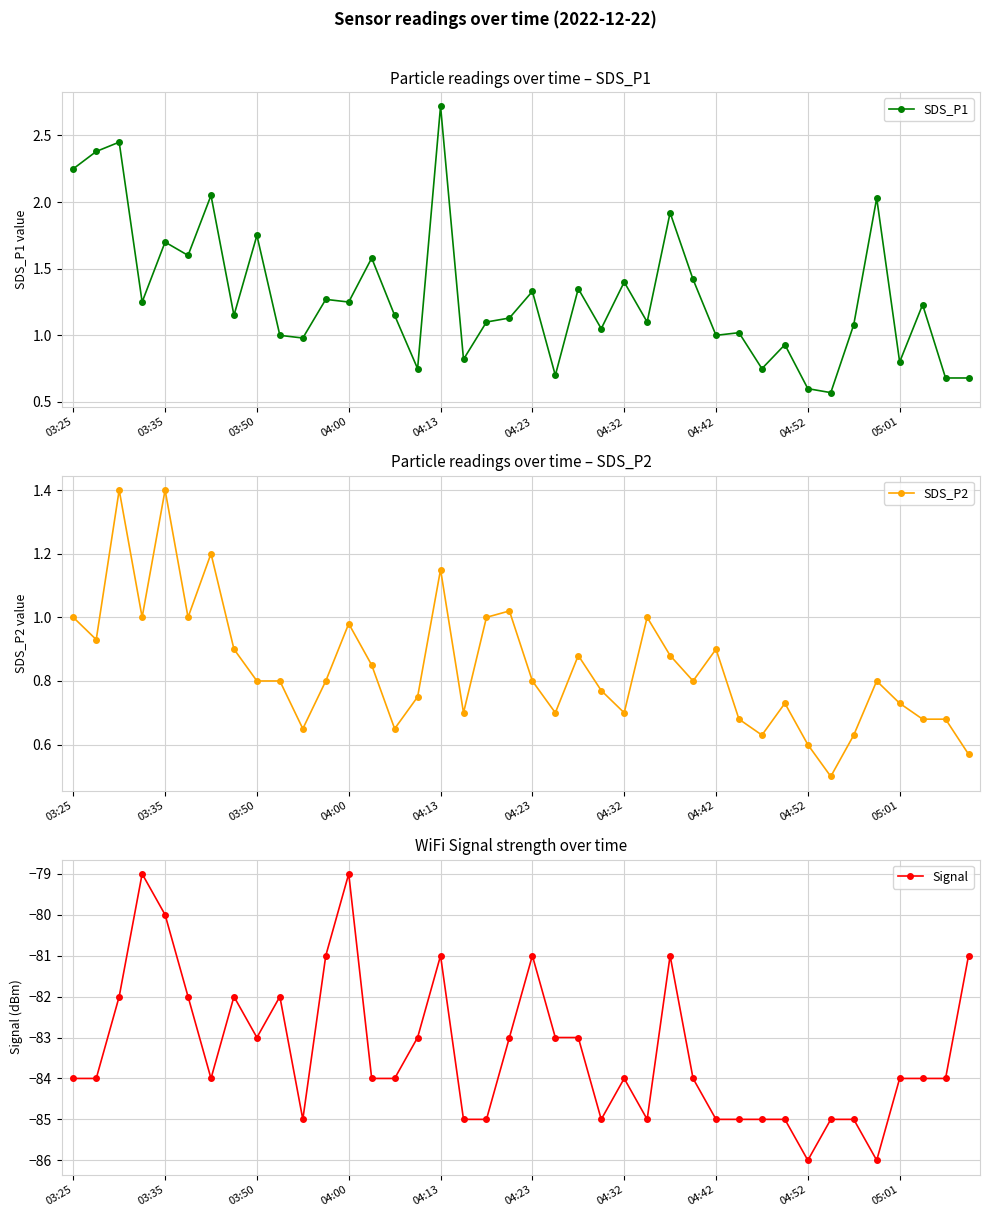

How many data points in Signal are above -84?

17